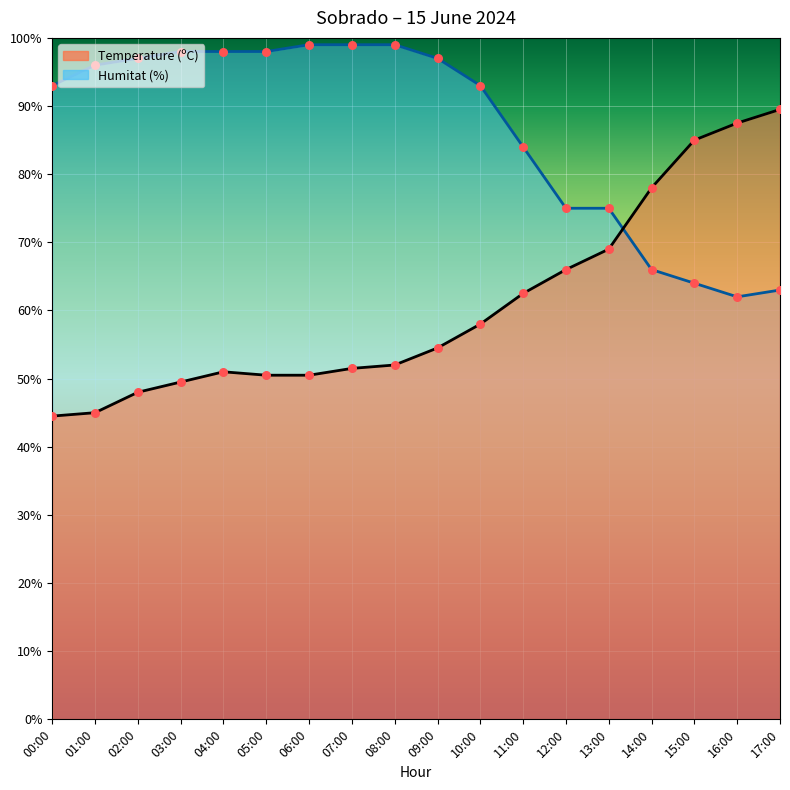

Which series contains the lowest Y value?

Temperature (ºC)